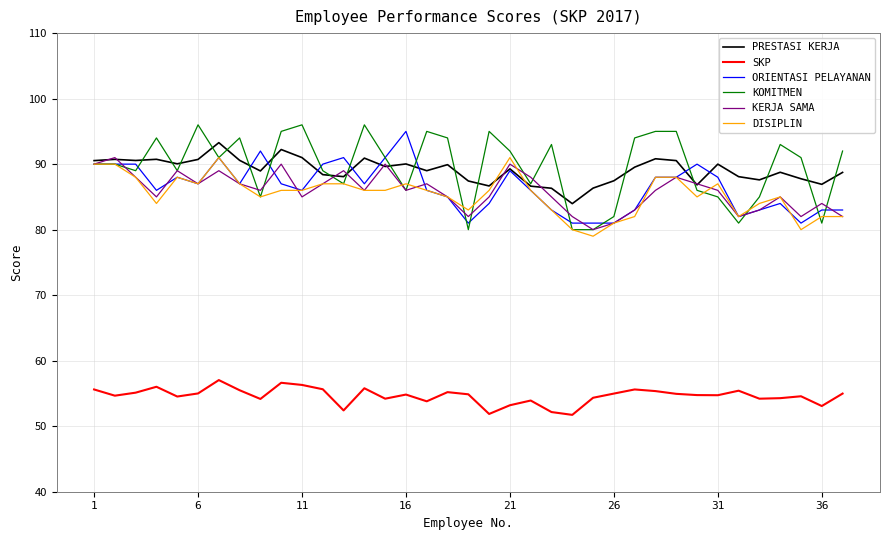

True or false: ORIENTASI PELAYANAN and KERJA SAMA intersect in this chart.

True